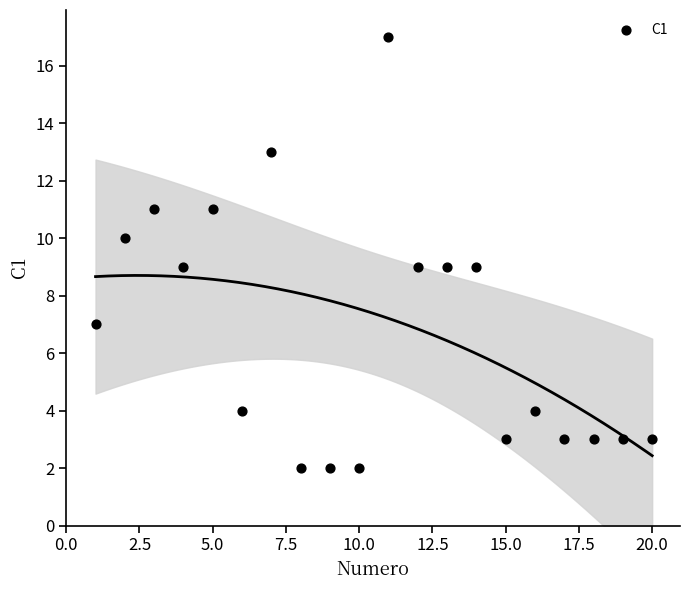

What is the range of X values (max minus min)?

19